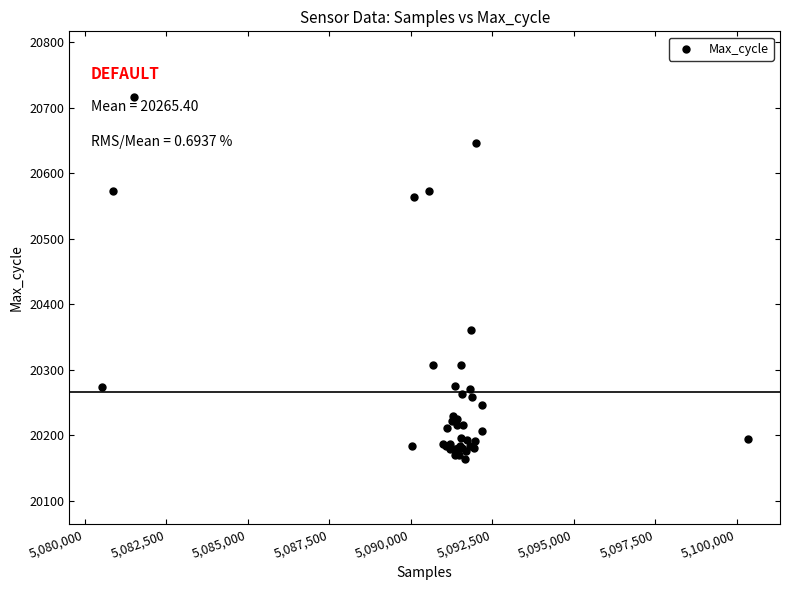

What Y value in the scatter plot is closest to 20440?

20361